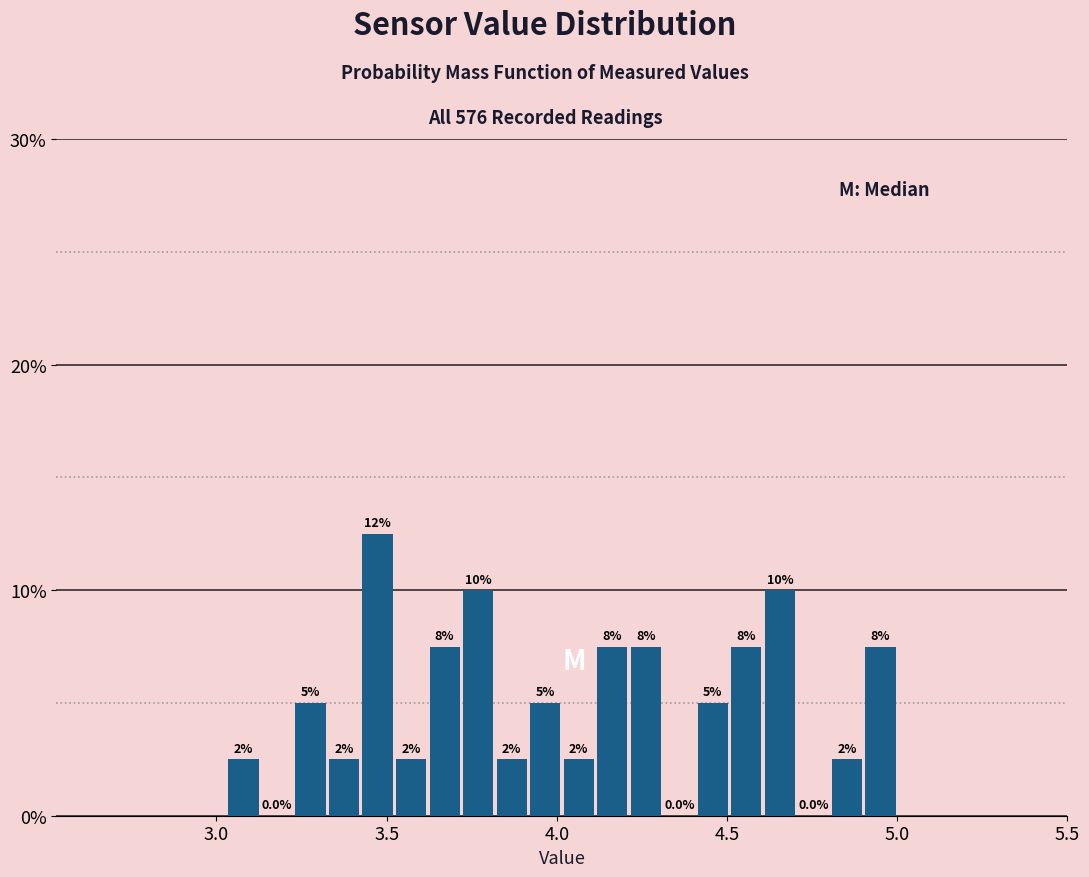

Around what value on the x-axis is the tallest bar? Give the approximate position of its centre, as read against the axis.

3.45